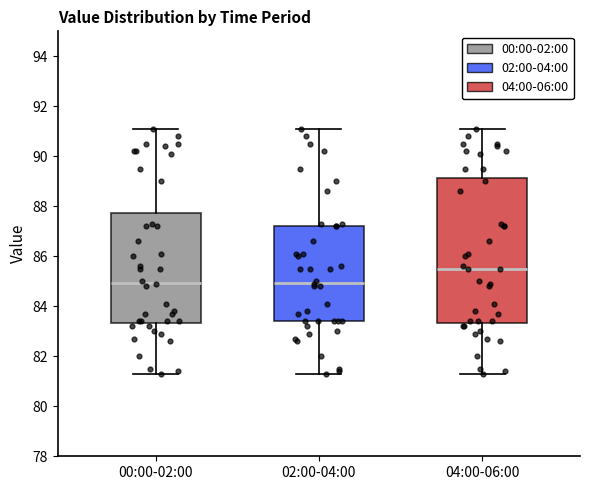

Reading left to right, transcribe this box plot: for each box, give where its median line is, the range the box spans, and where its two whiskers end, as read against the y-axis. The values are not printed on the chart, so give them approximately, as read against the axis.

00:00-02:00: median 85.0, box 83.4 to 87.8, whiskers 81.4 to 91.2
02:00-04:00: median 85.0, box 83.4 to 87.2, whiskers 81.4 to 91.2
04:00-06:00: median 85.6, box 83.4 to 89.2, whiskers 81.4 to 91.2